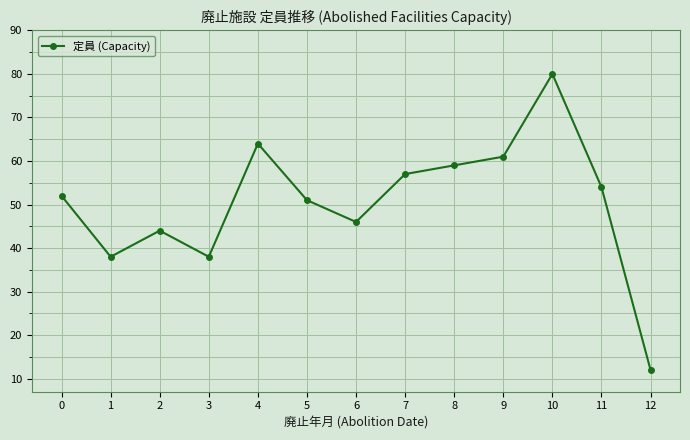

How many lines are shown in the chart?

1